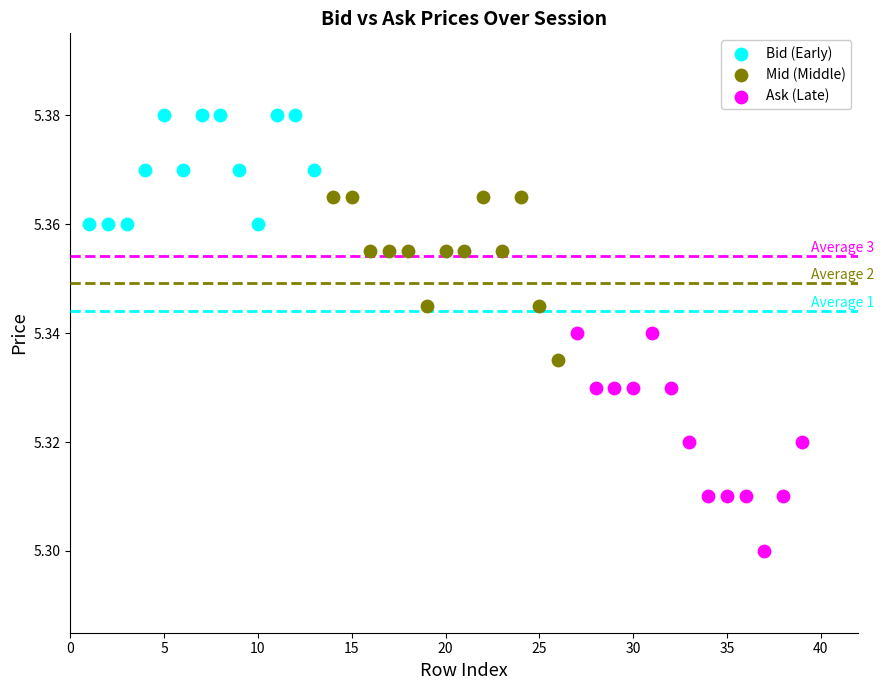

Which series reaches the minimum Y coordinate?

Ask (Late)